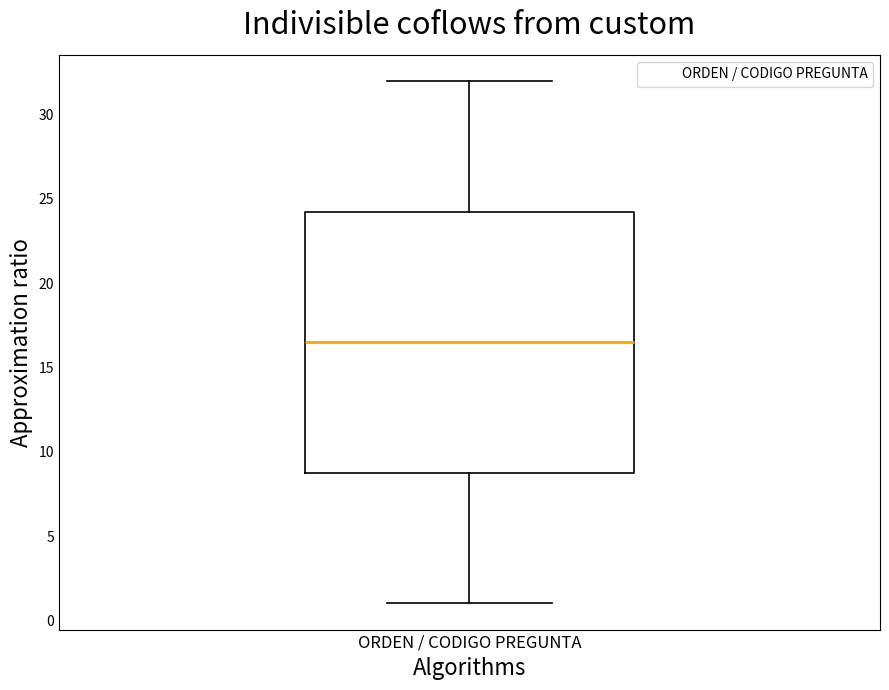

Transcribe this box plot: give where the median line is, the range the box spans, and where the two whiskers end, as read against the y-axis. The values are not printed on the chart, so give them approximately, as read against the axis.

median 16.5, box 9.0 to 24.5, whiskers 1.0 to 32.0